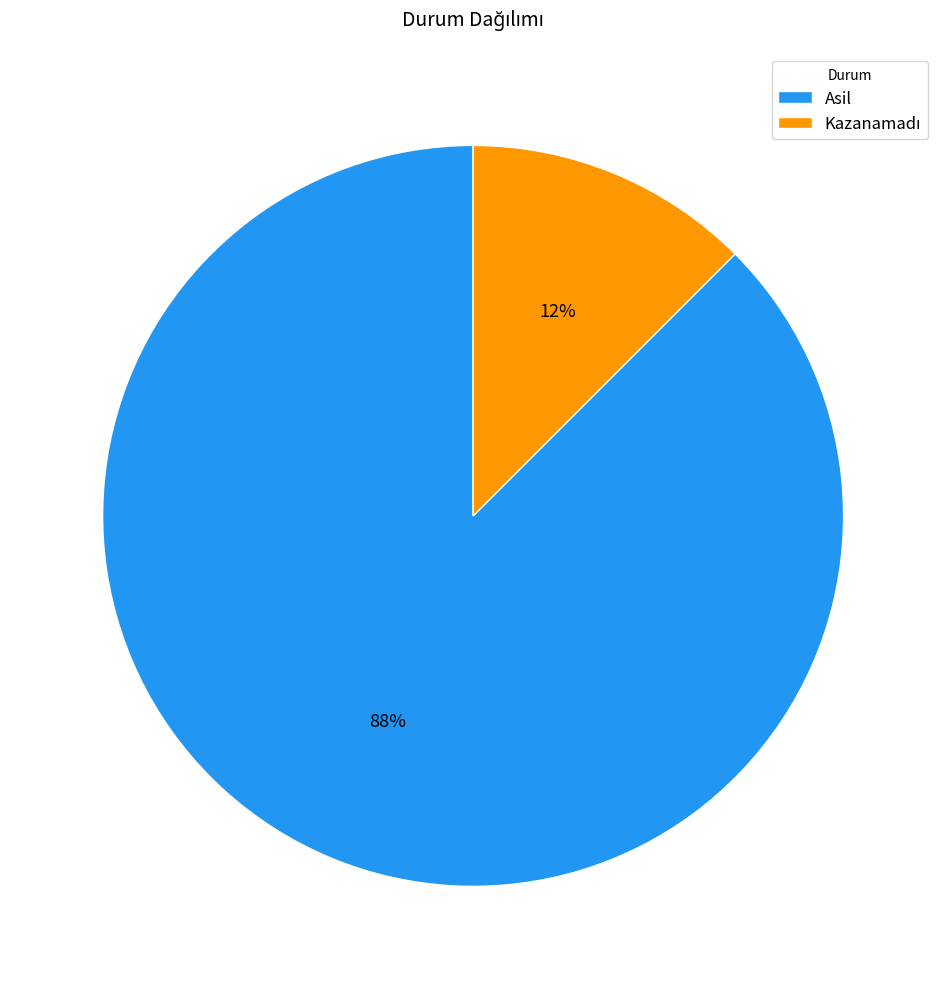

Which slice is the largest?

Asil